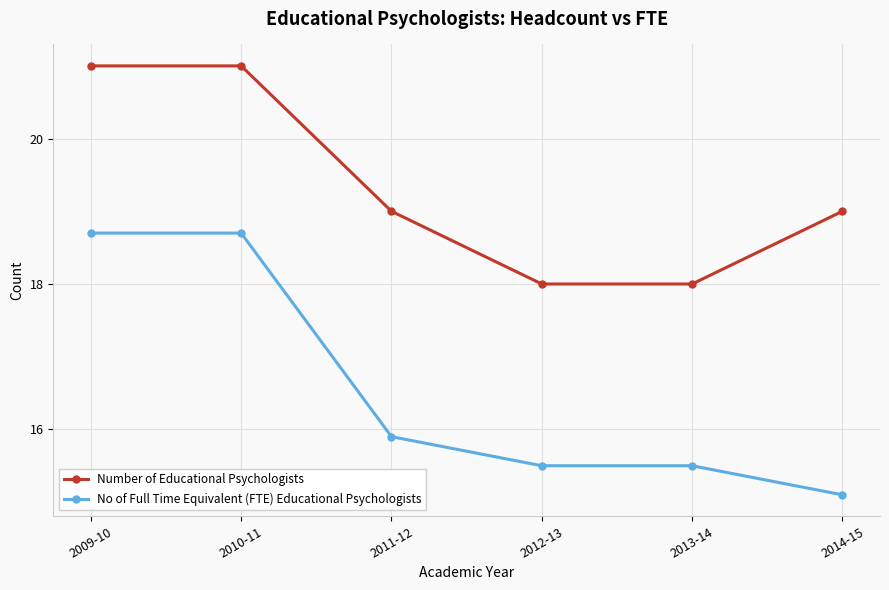

How many distinct data groups are displayed?

2